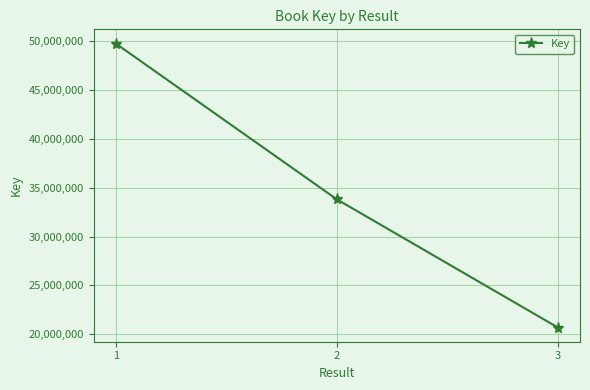

Which category has the highest value across all series?

1